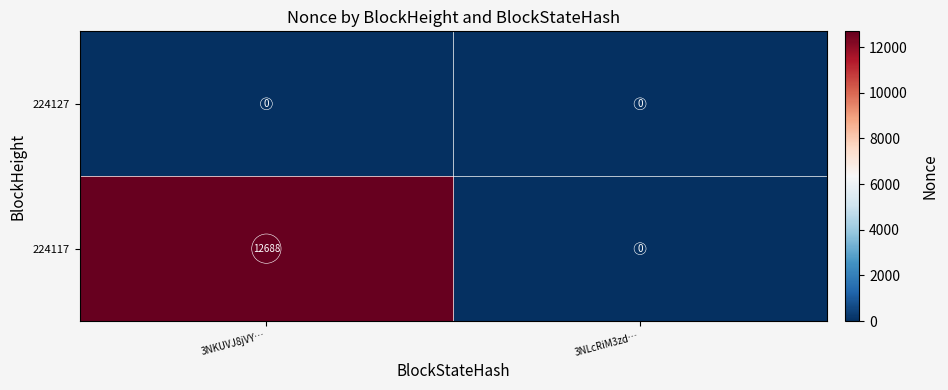

Count the number of data series in this chart.

2